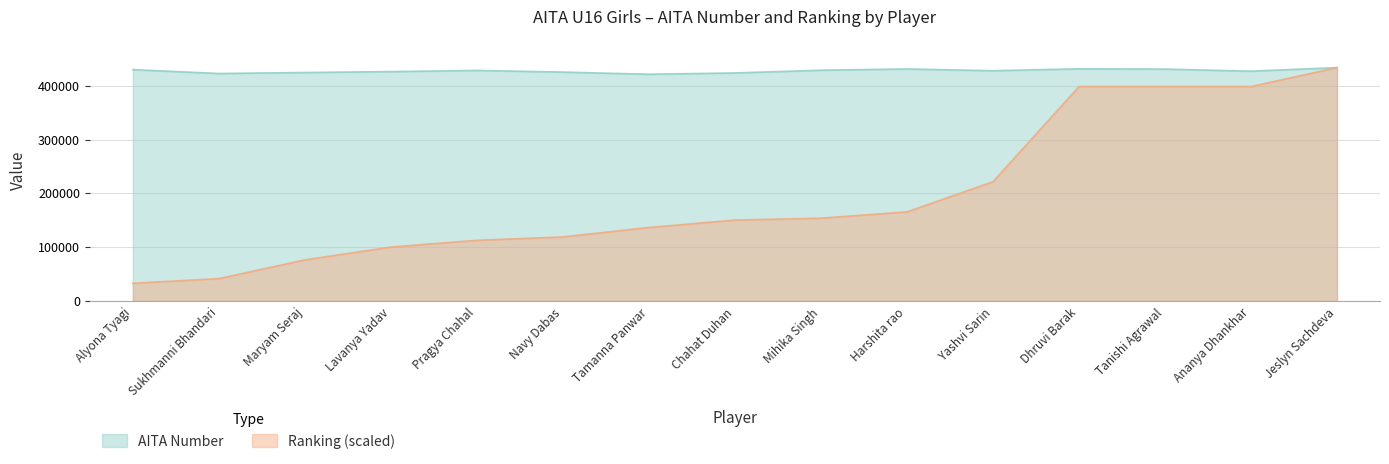

Where does the Ranking series first go above 150398?

Chahat Duhan